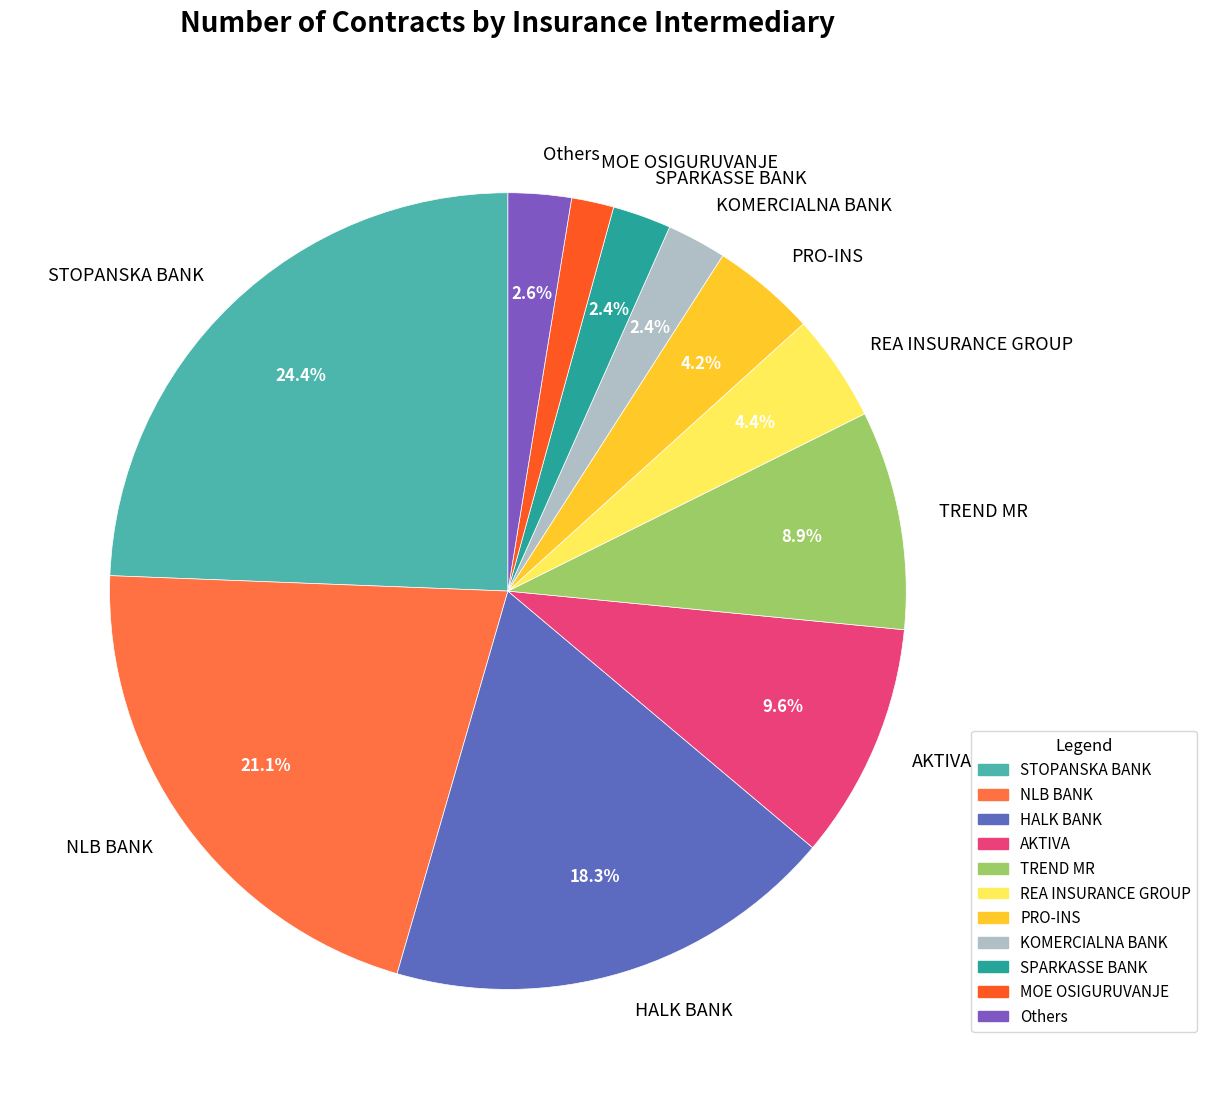

What is the ratio of the value at HALK BANK to the value at REA INSURANCE GROUP?

4.2